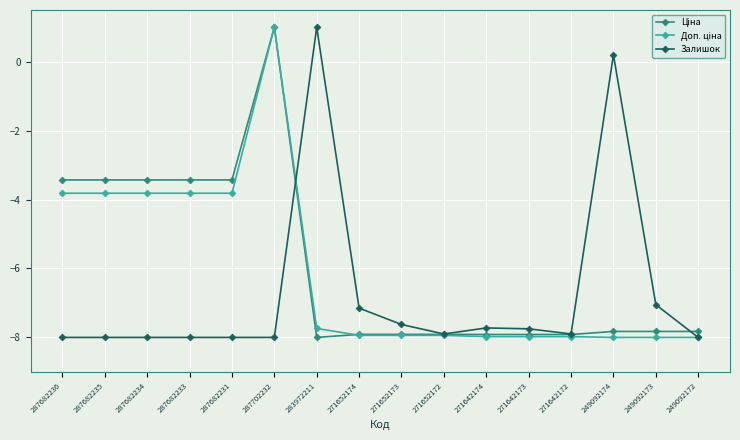

What is the minimum value shown in the chart?

-8.0